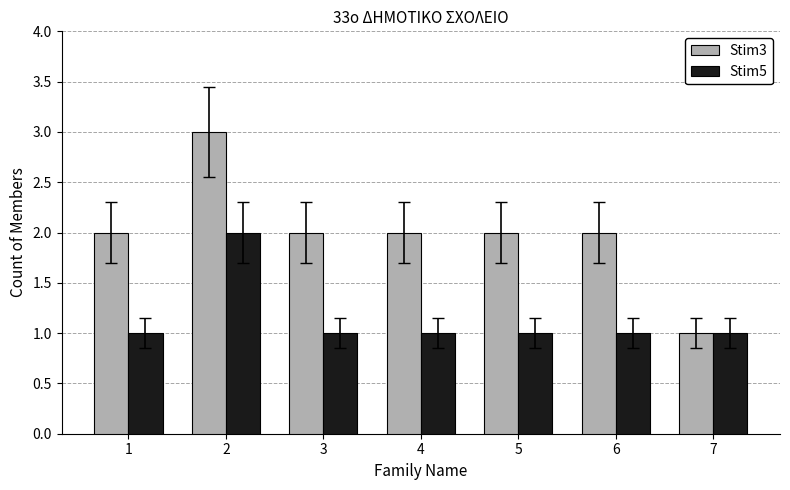

What is the sum of all Stim3 values?

14